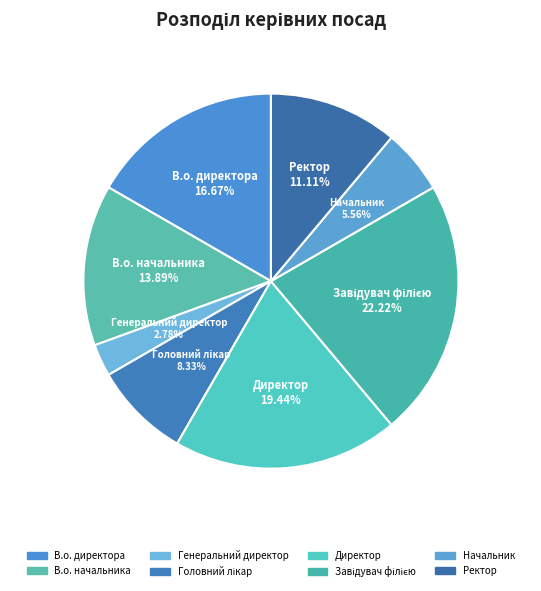

How many slices are in this pie chart?

8